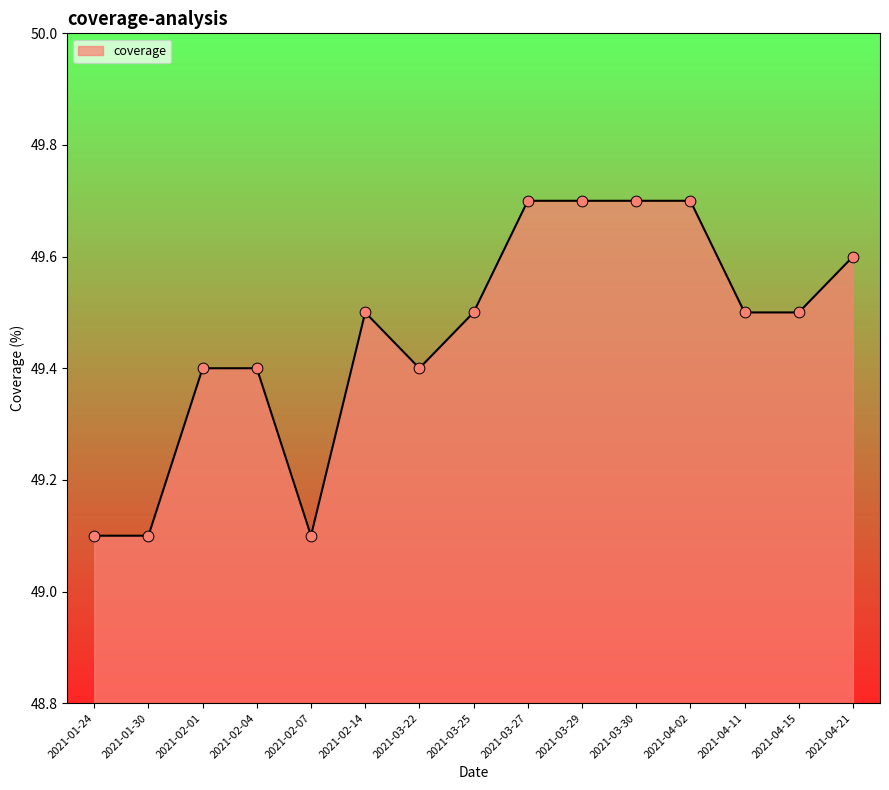

Which has a higher value, 2021-02-07 or 2021-04-11?

2021-04-11